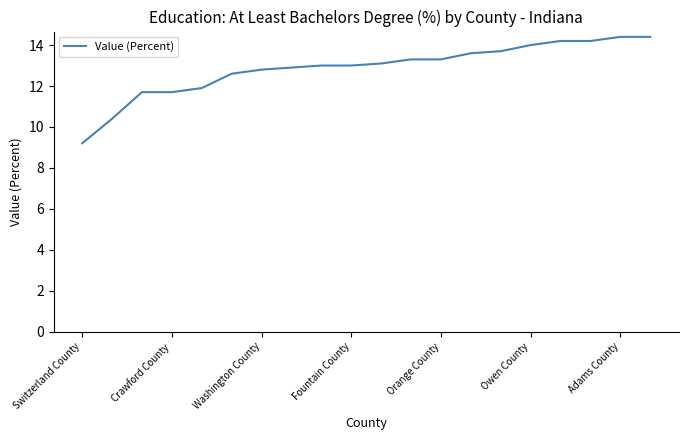

What is the minimum value shown in the chart?

9.2